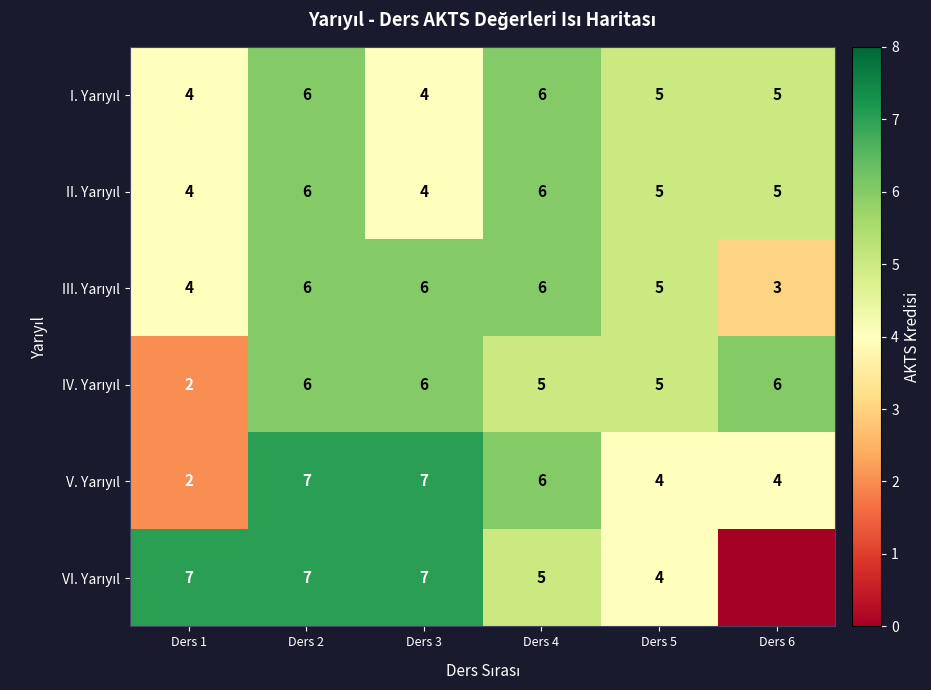

What is the difference between the highest and lowest values at Ders 1?

5